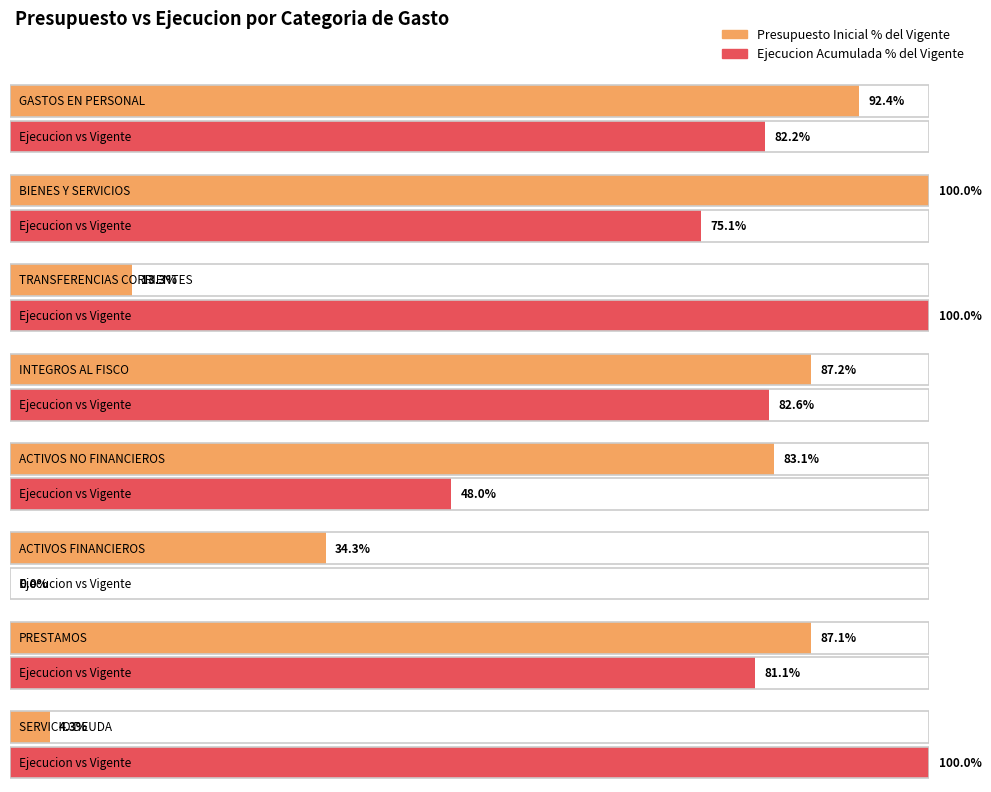

Is it true that Presupuesto Vigente equals 2220933 at ACTIVOS FINANCIEROS?

False